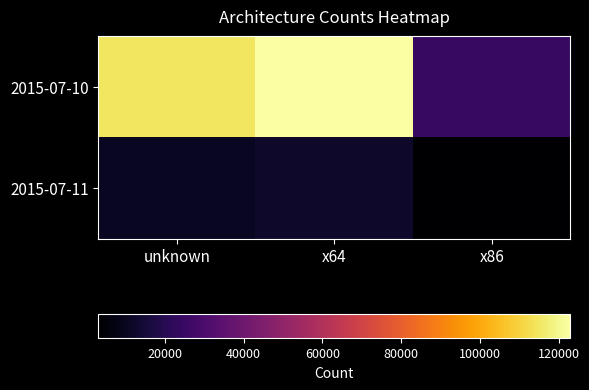

Which series has the largest total across all categories?

2015-07-10